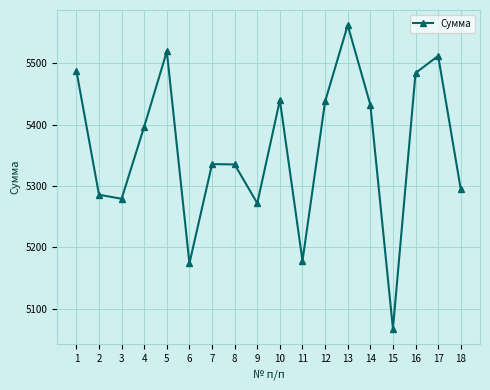

True or false: the data shows 5294.6 at 18.

True